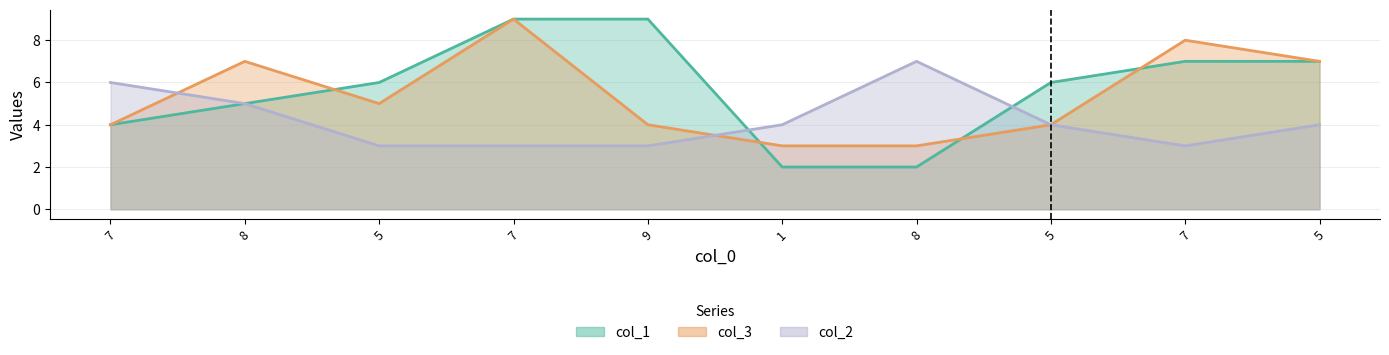

Which series has the widest spread of values?

col_1